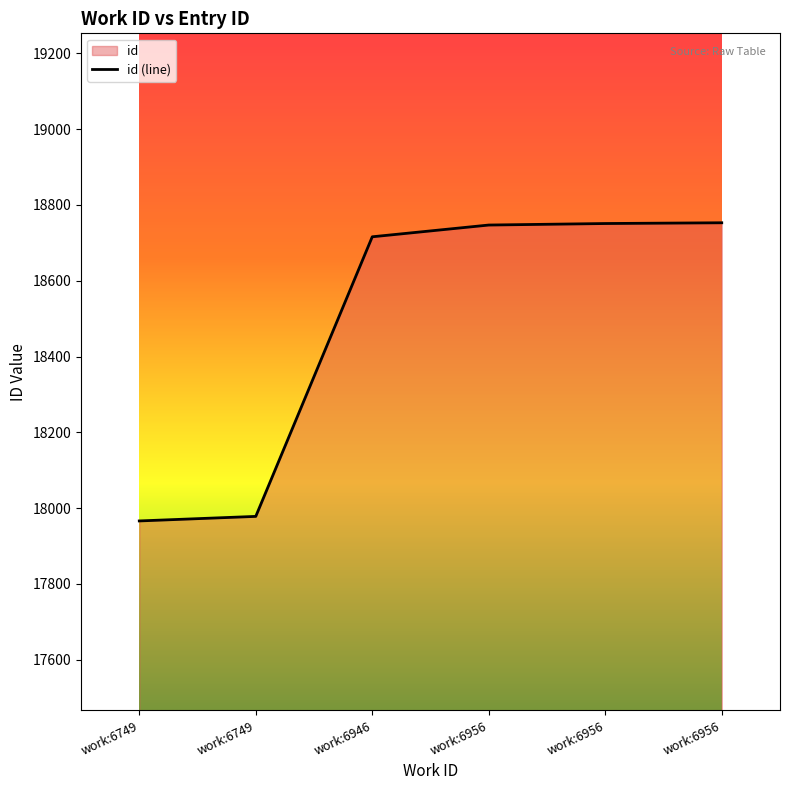

What is the sum of all values?

110911